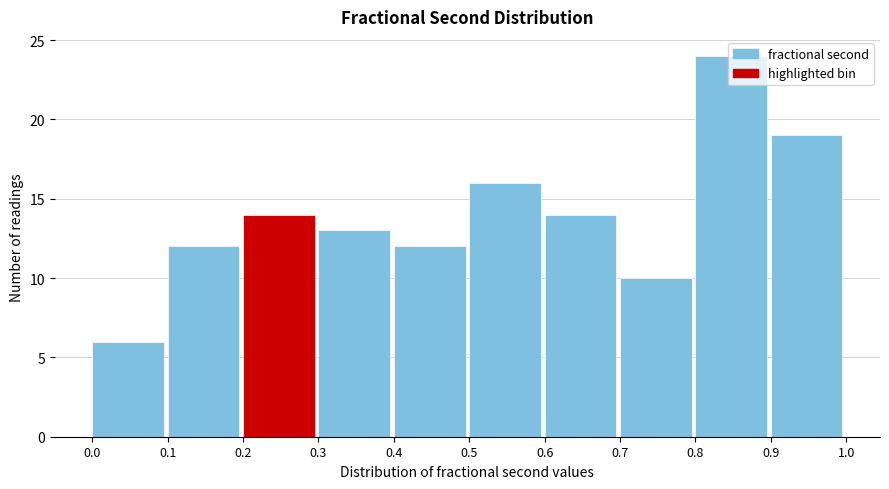

Over which range of the x-axis is the bar tallest?

0.8 to 0.9